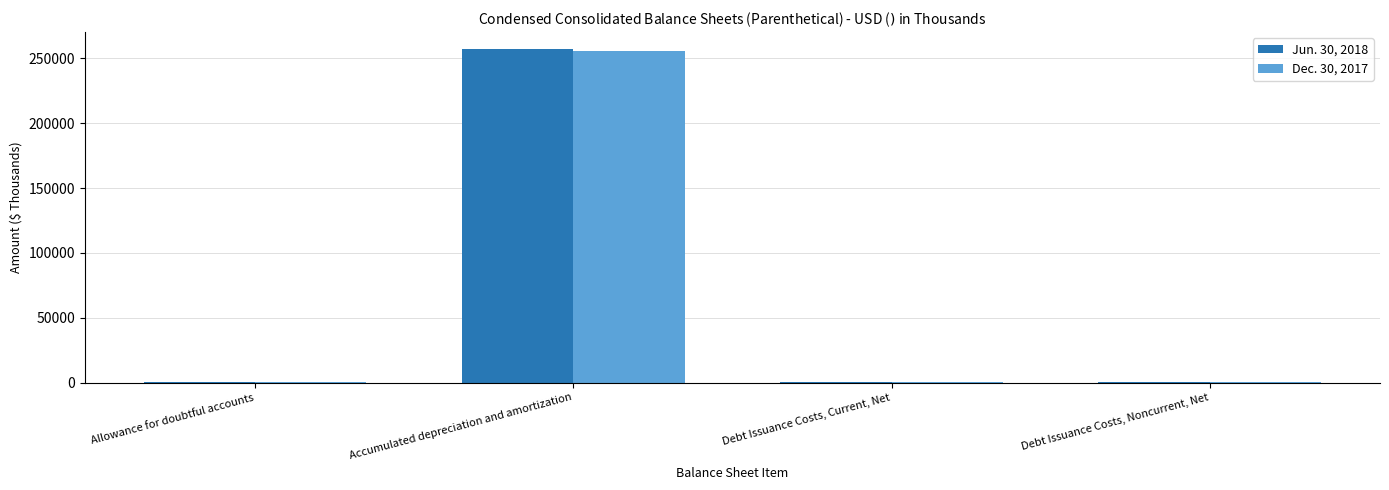

At which category is the sum across all series the highest?

Accumulated depreciation and amortization